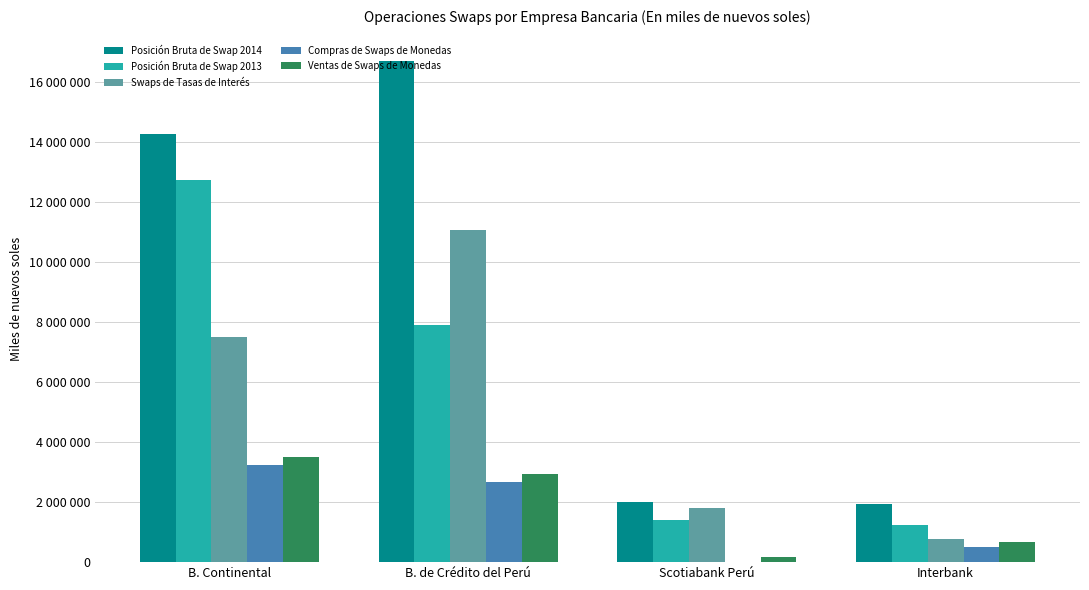

The Compras de Swaps de Monedas series shows 5517.6 at Scotiabank Perú. True or false?

True